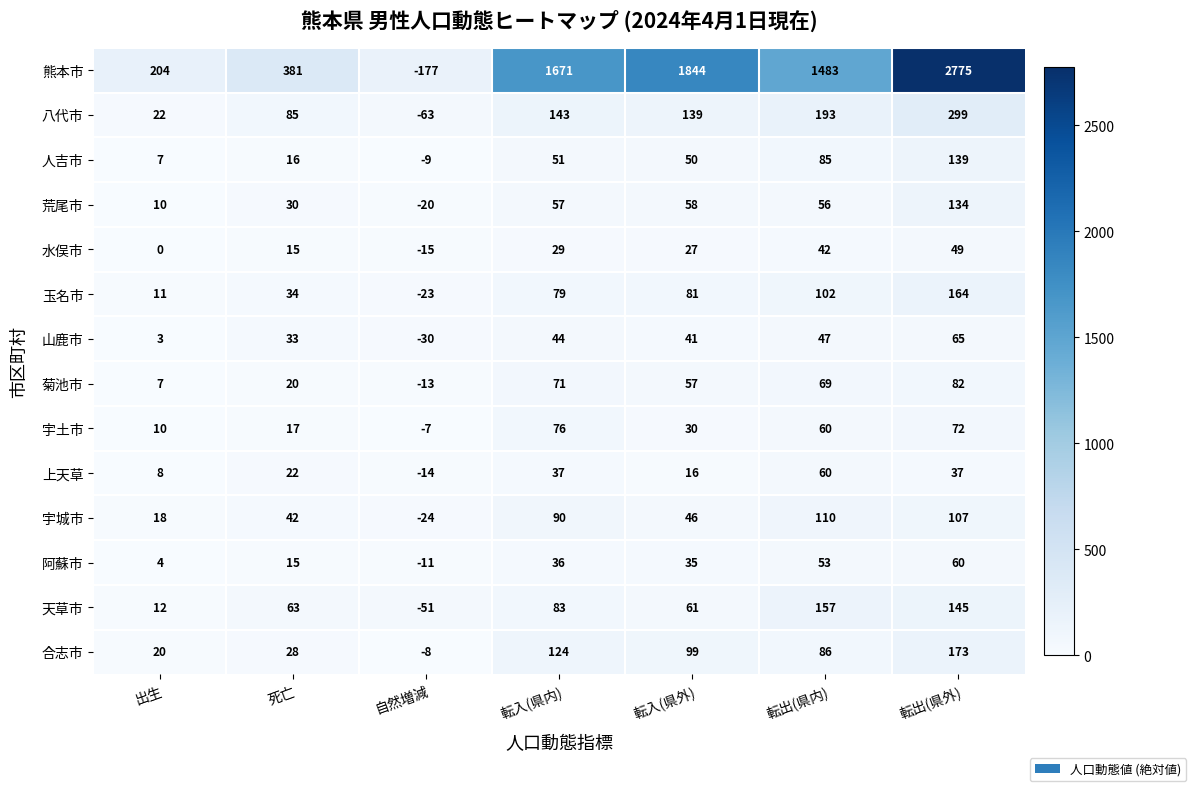

Between 出生 and 死亡, which series saw the biggest shift?

熊本市